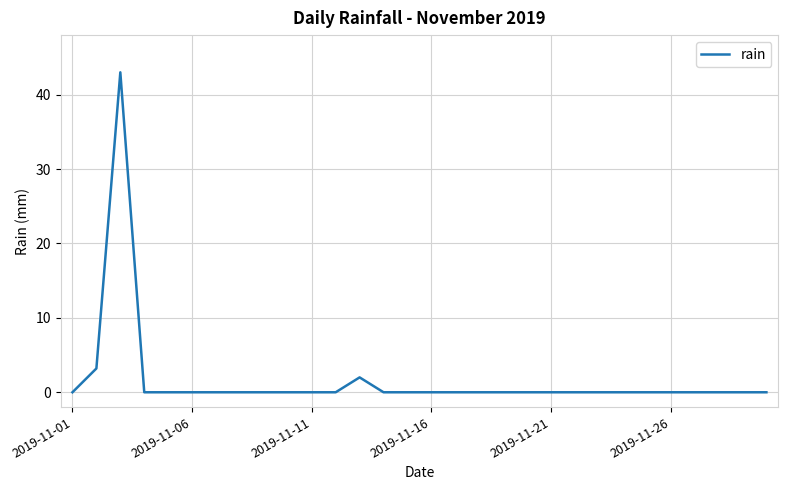

What is the difference between the maximum and minimum values?

43.0